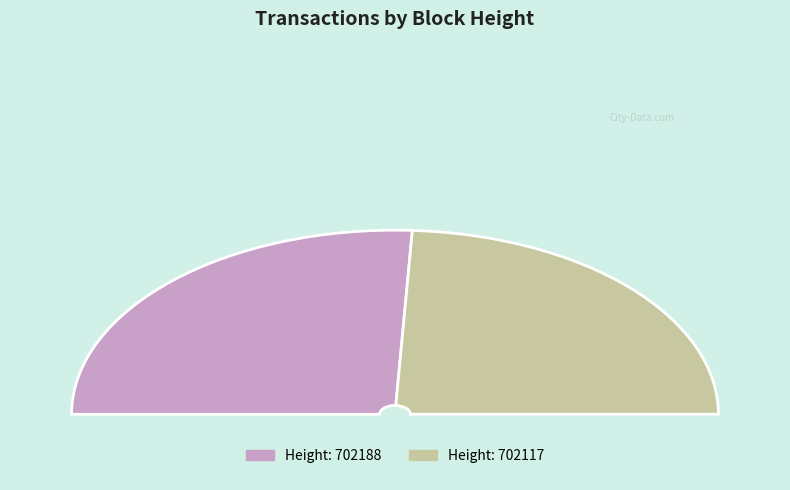

To the nearest percent, what is the combined percentage of 702117 and 702188?

100%